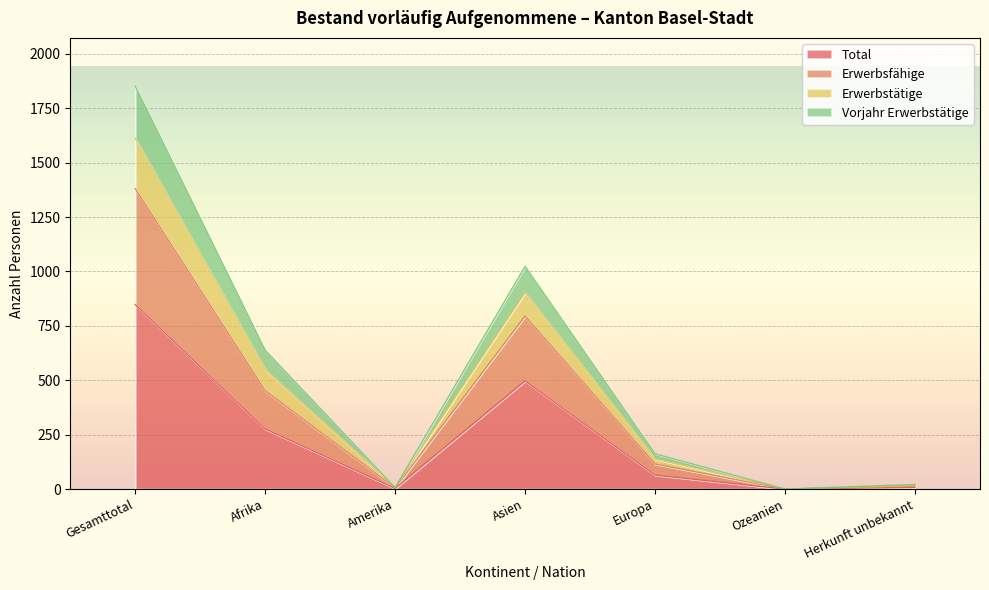

True or false: Total and Vorjahr Erwerbstätige intersect in this chart.

False